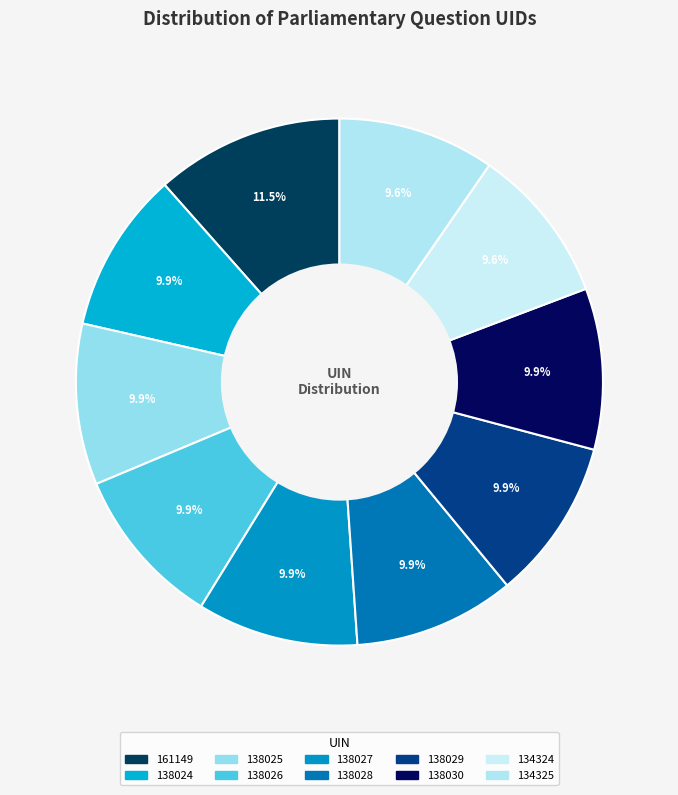

To the nearest percent, what is the combined percentage of 138025 and 134324?

20%